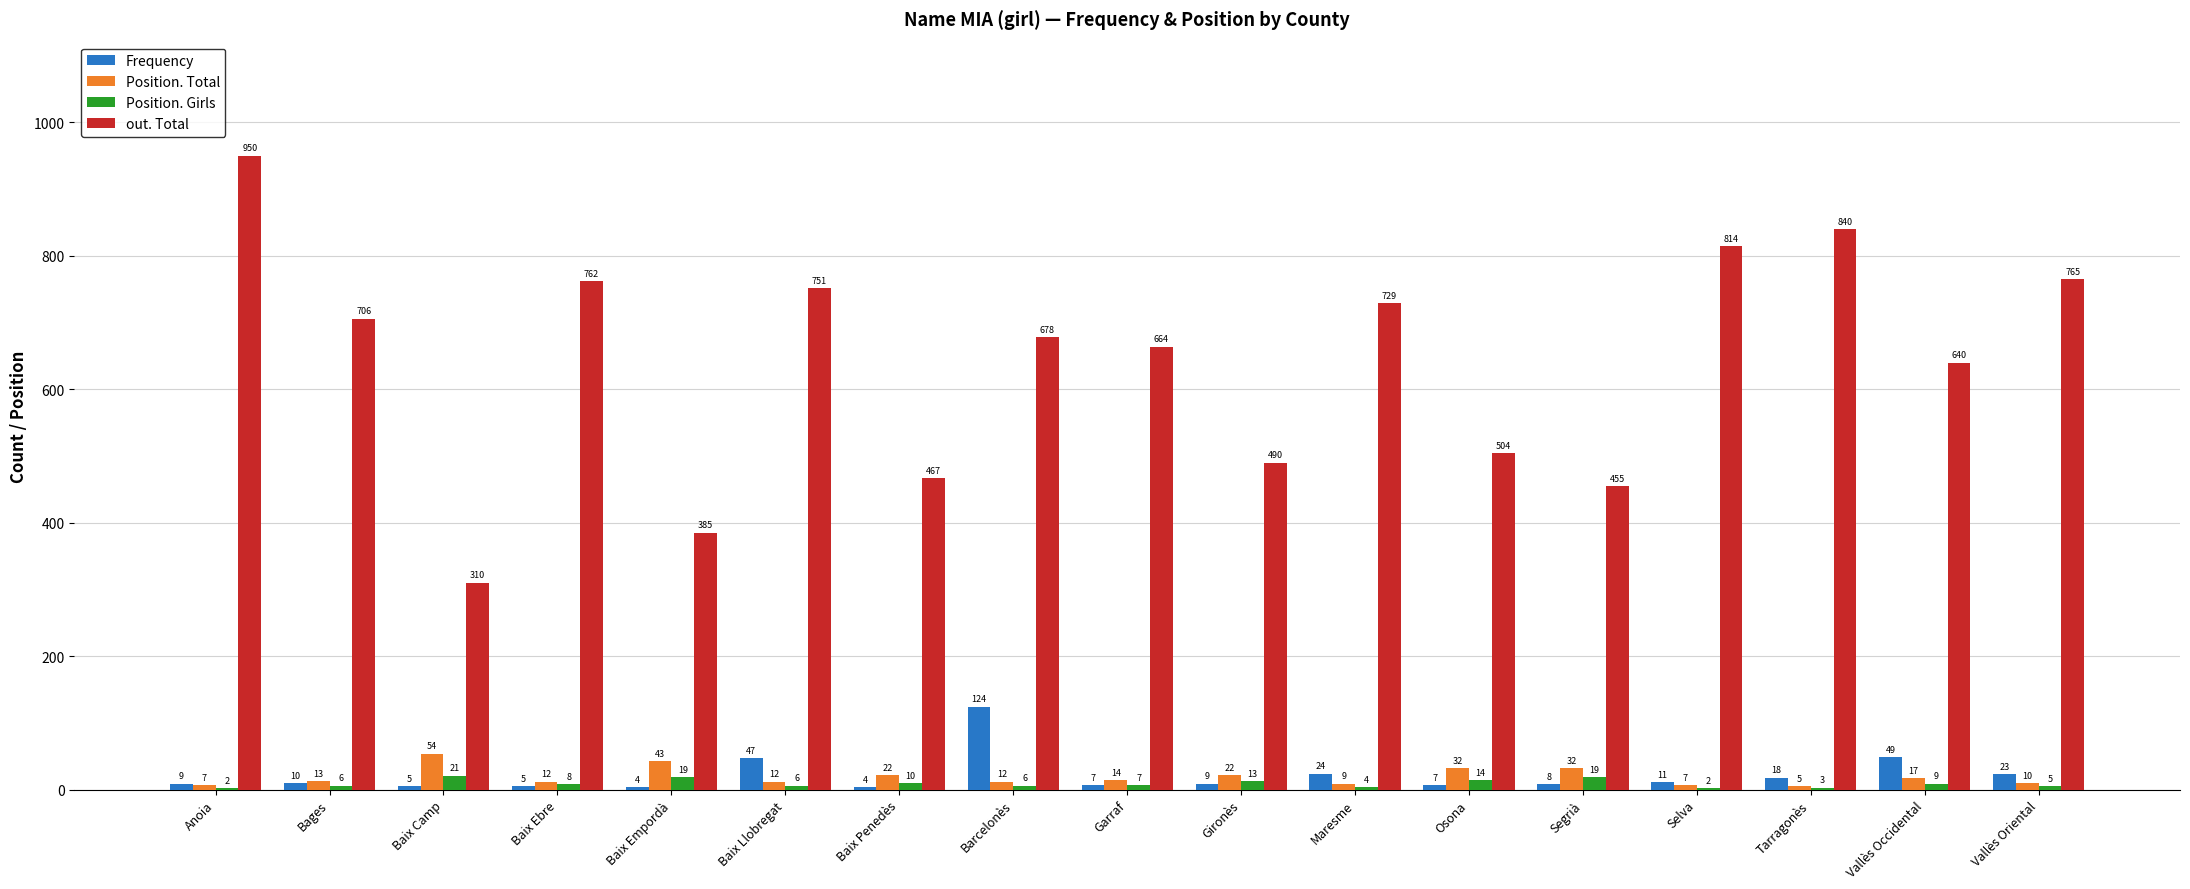

Are the bars grouped side by side (vs. stacked)?

Yes